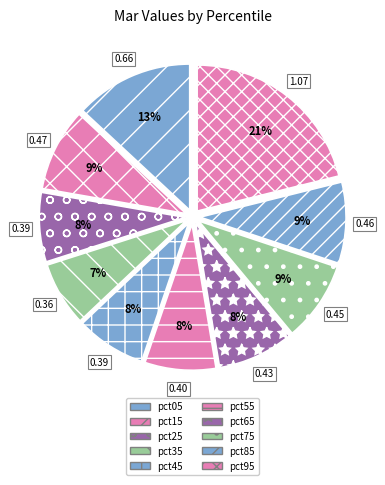

What is the total percentage of pct55 and pct45?

15.6%